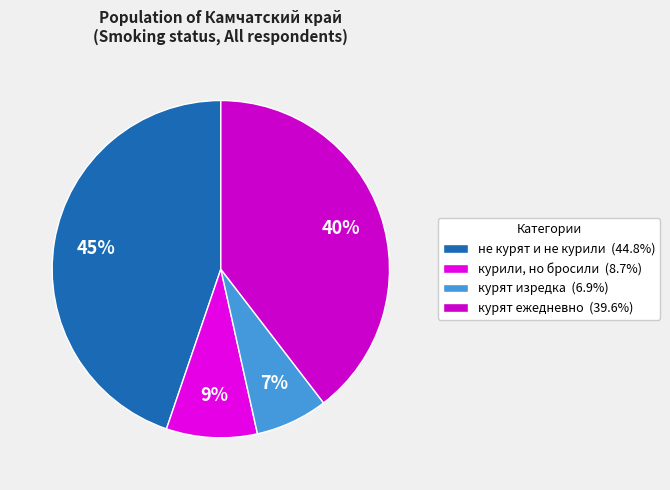

Does any single category account for the majority?

No